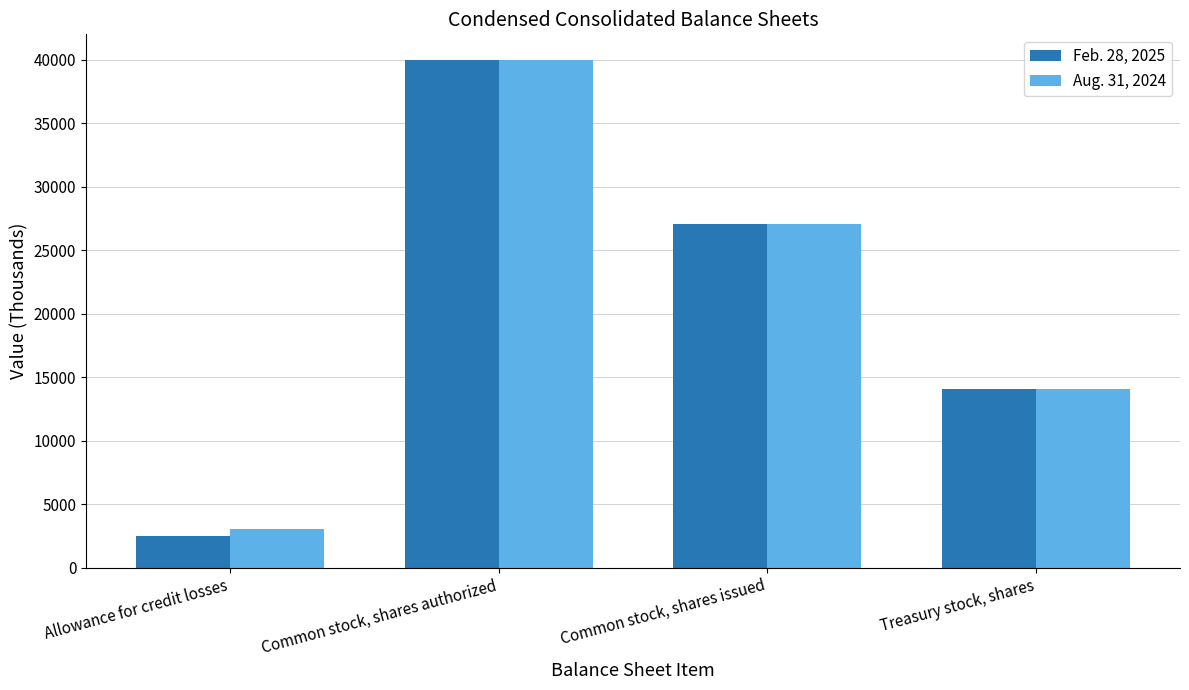

Reading right to left, transcribe all the data shown in this chart.

Feb. 28, 2025: Treasury stock, shares=14075	Common stock, shares issued=27056	Common stock, shares authorized=40000	Allowance for credit losses=2512
Aug. 31, 2024: Treasury stock, shares=14084	Common stock, shares issued=27056	Common stock, shares authorized=40000	Allowance for credit losses=3015